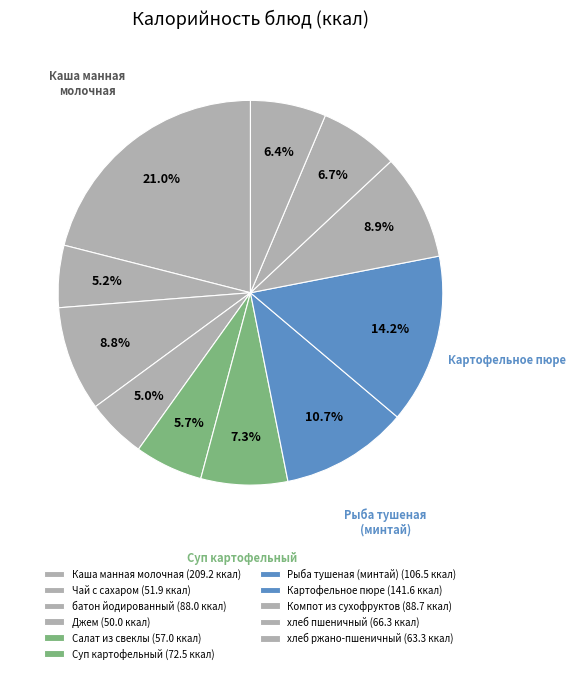

To the nearest percent, what is the combined percentage of Салат из свеклы and Каша манная молочная?

27%